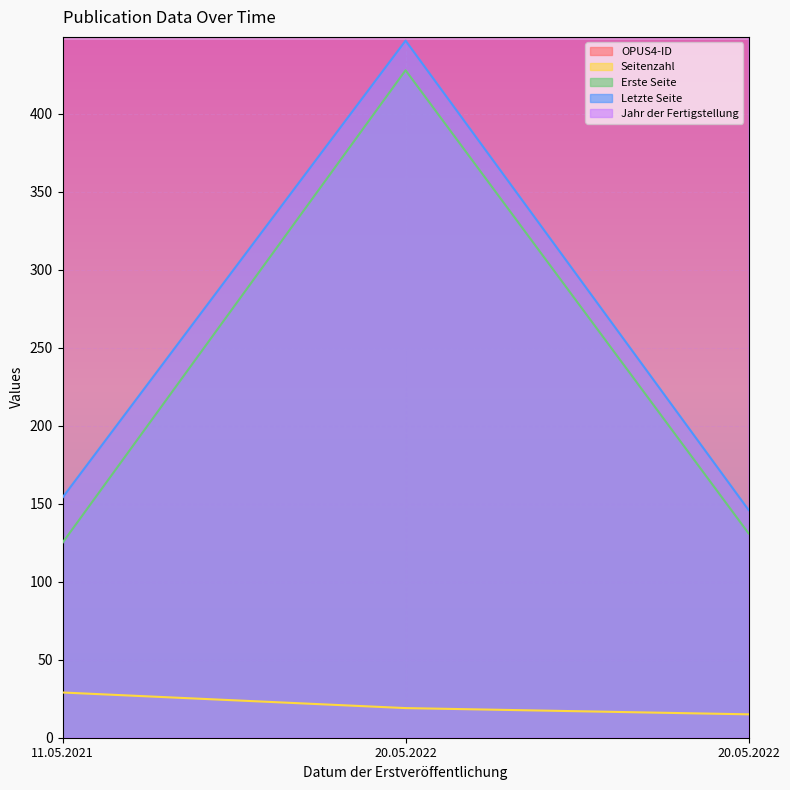

At 11.05.2021, list the series in order from smallest to largest.

Seitenzahl, Erste Seite, Letzte Seite, Jahr der Fertigstellung, OPUS4-ID